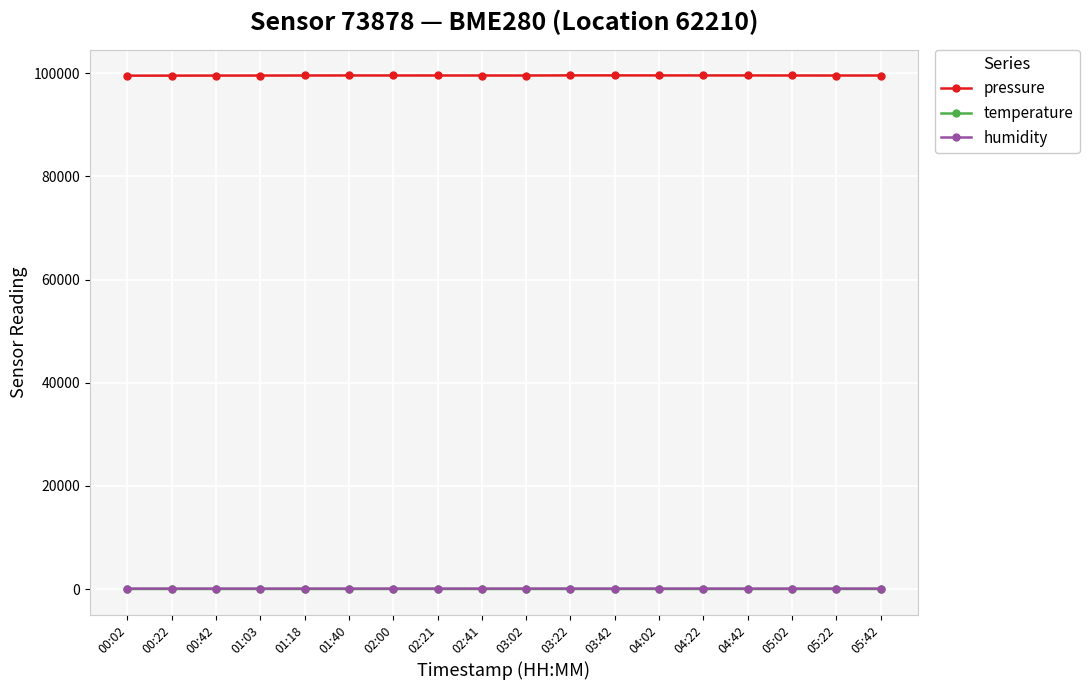

How many data points in humidity are above 81?

9